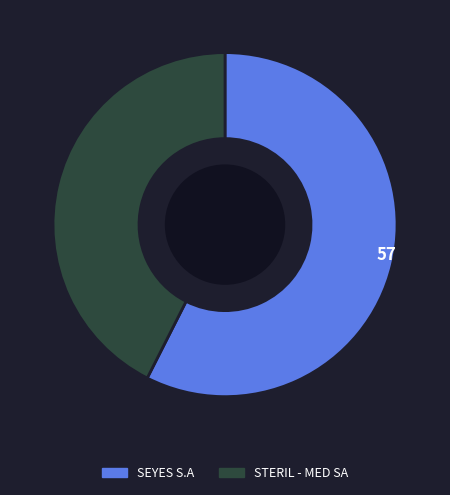

Is SEYES S.A the majority of the pie?

Yes